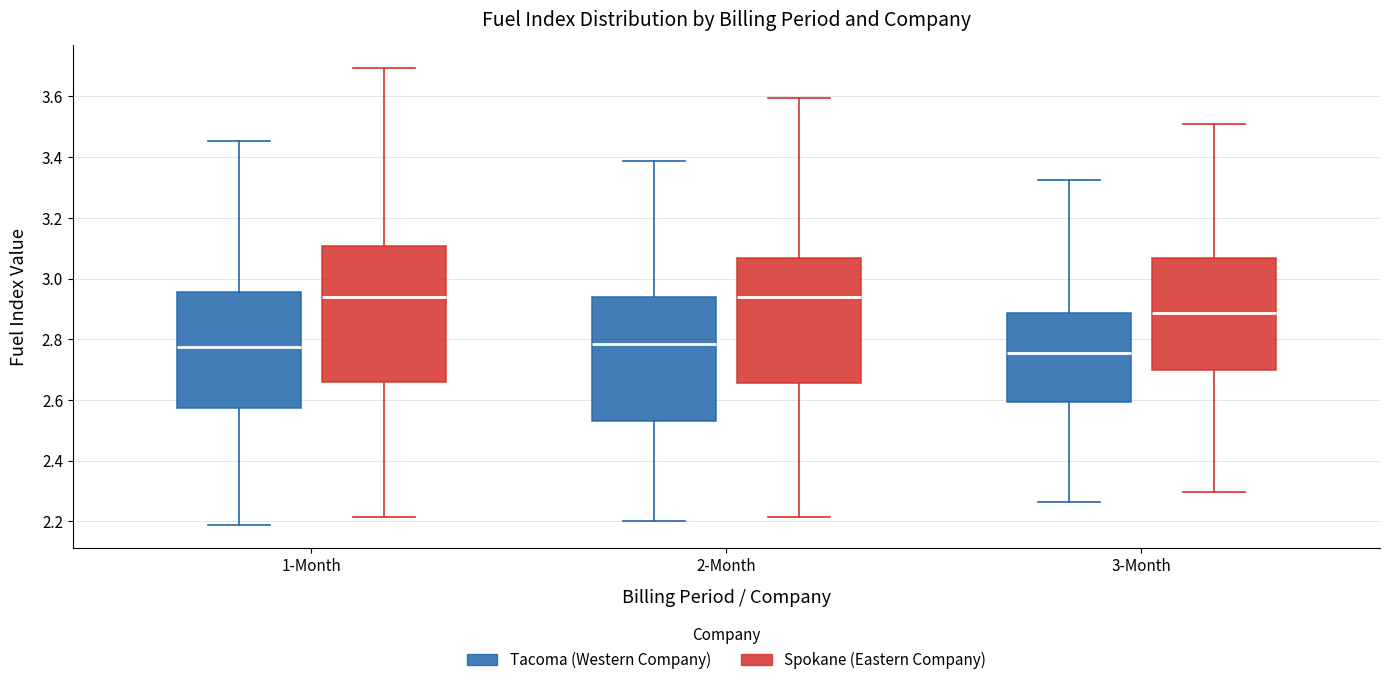

Which box is the tallest, from its lower edge to its upper edge?

1-Month (Spokane (Eastern Company))